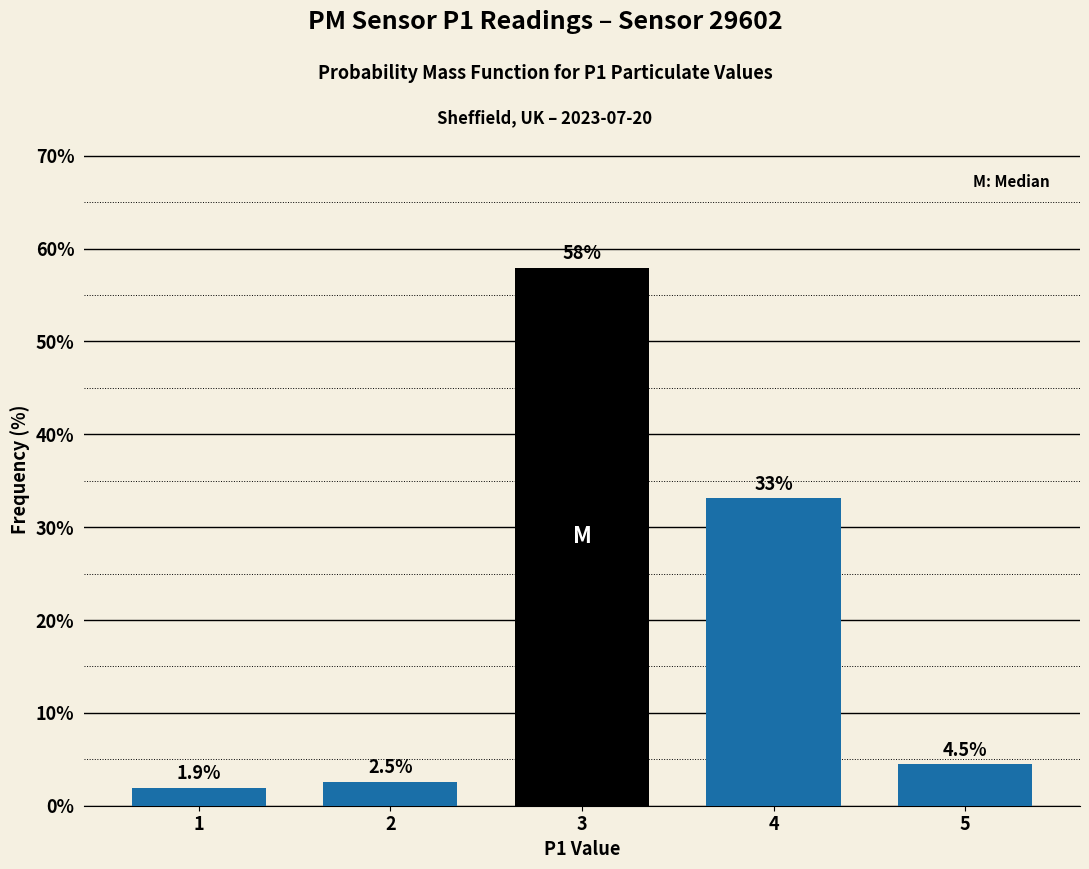

Reading left to right, what are all the values shown in this chart?

1.9	2.5	58.0	33.1	4.5